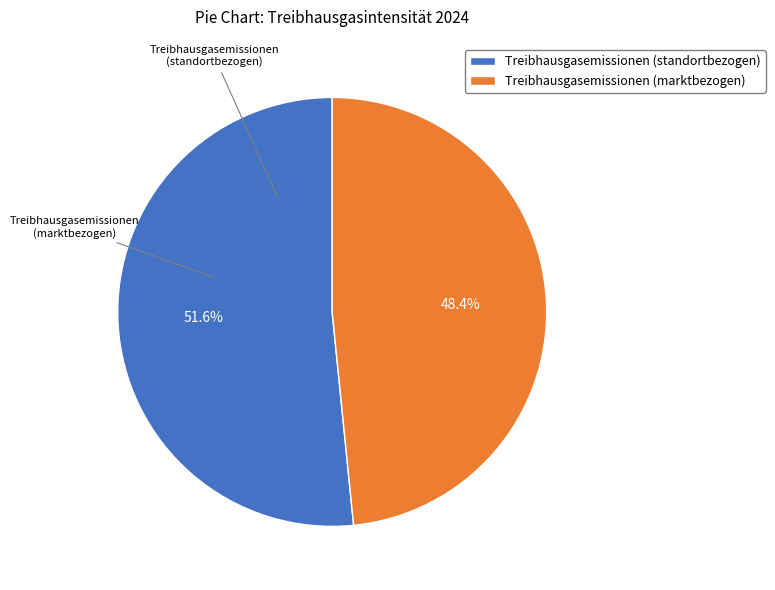

How many slices are in this pie chart?

2